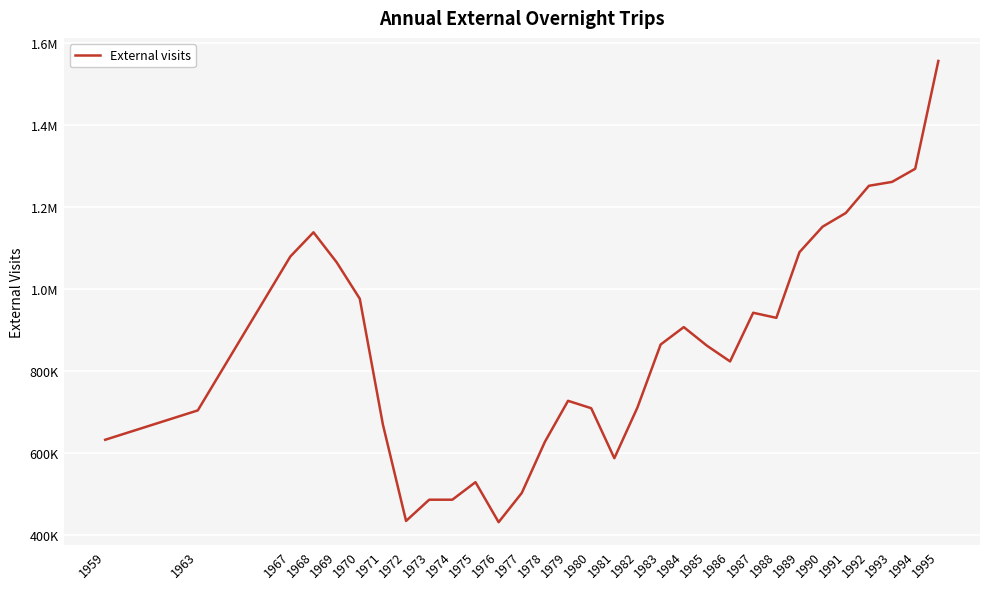

Does the chart display data point markers on the line(s)?

No